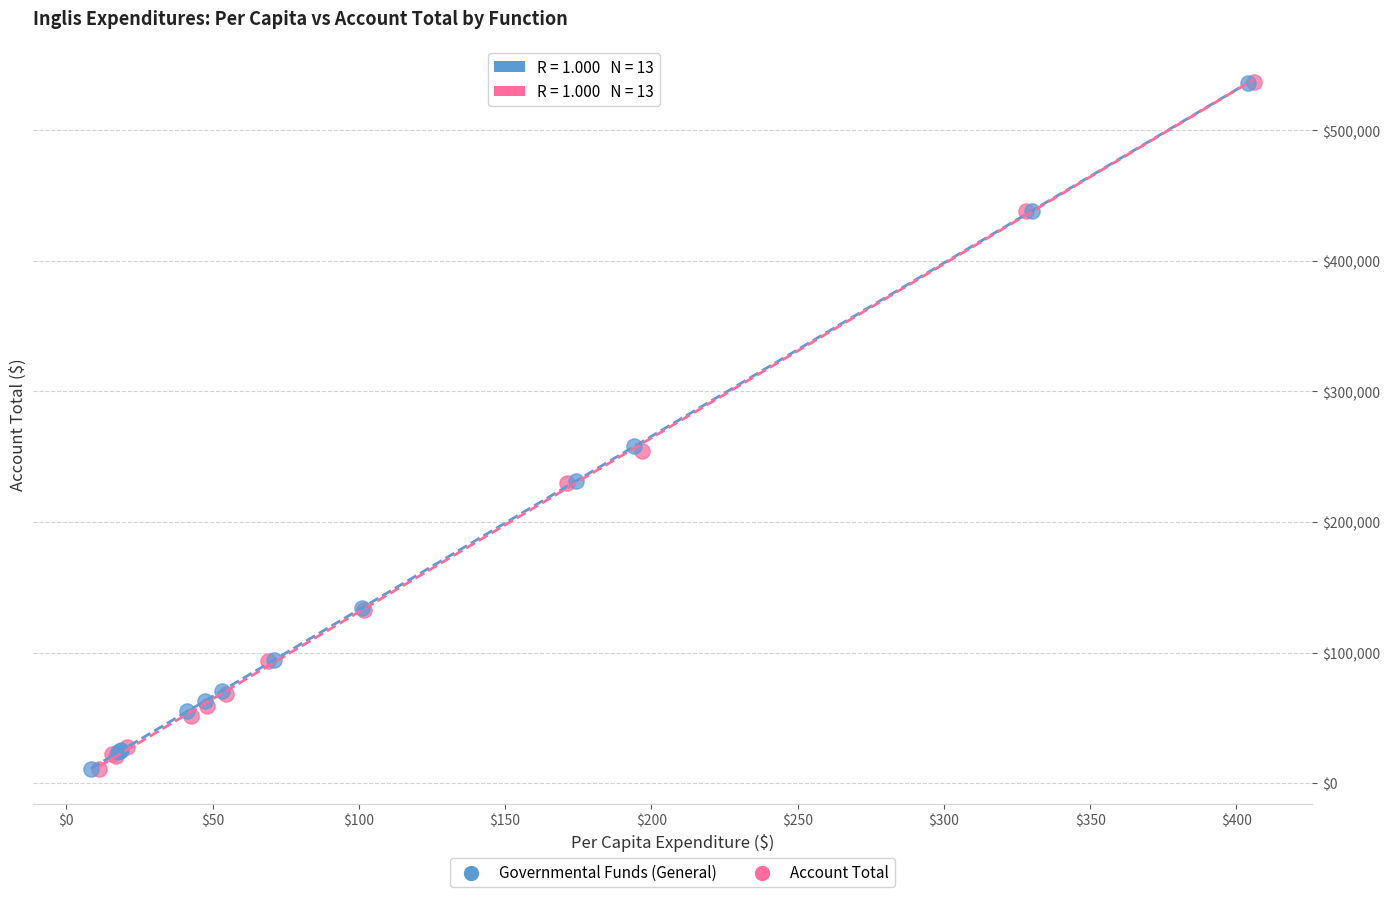

Which series has the widest spread of Y values?

Account Total